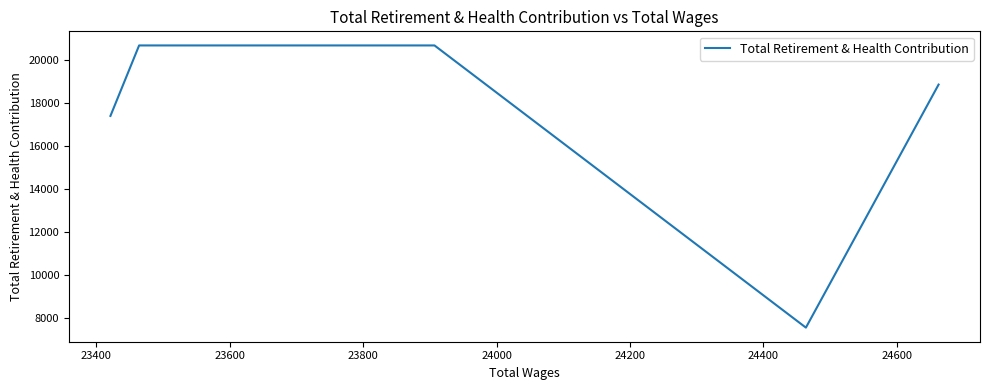

True or false: the data shows 20683 at 23600.

True